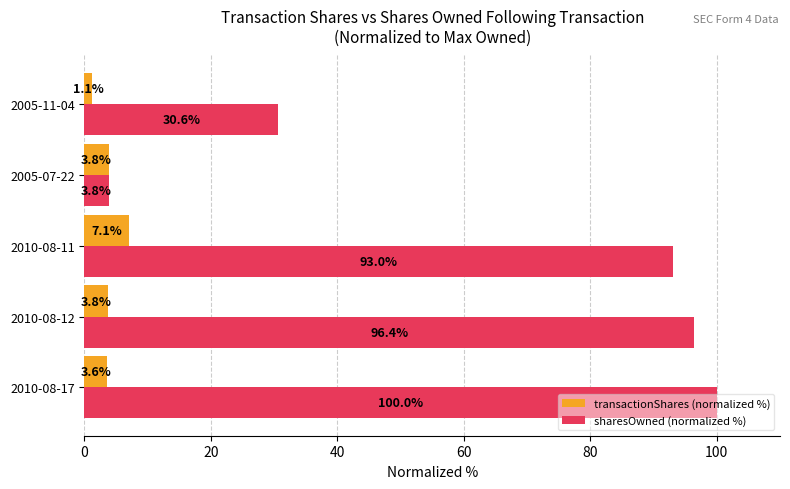

The sharesOwned (normalized %) series shows 64.3 at 2010-08-12. True or false?

False